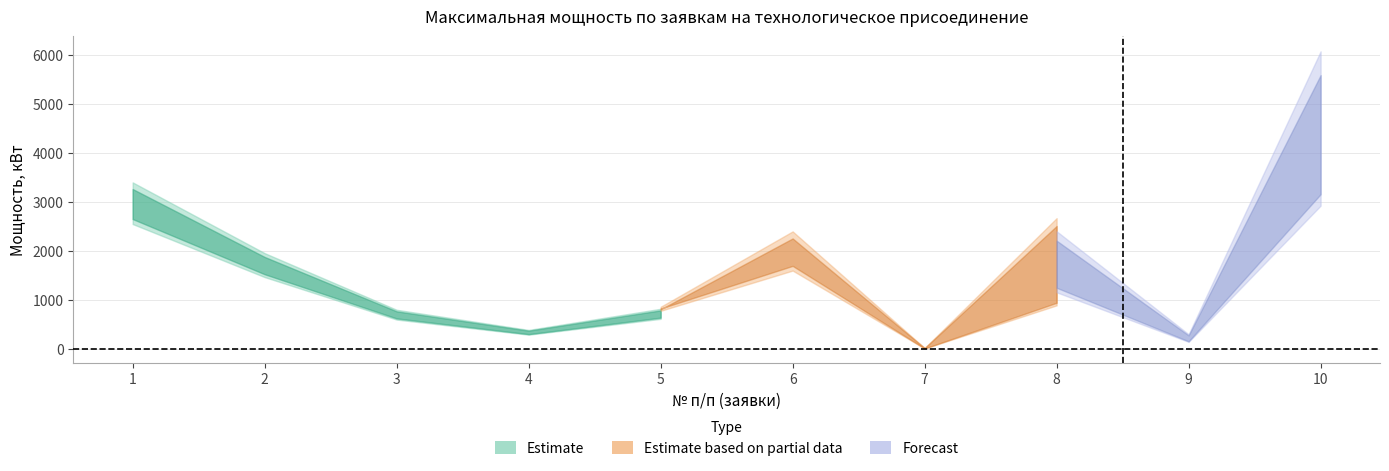

How many points are lower than both their immediate neighbors (excluding endpoints)?

3